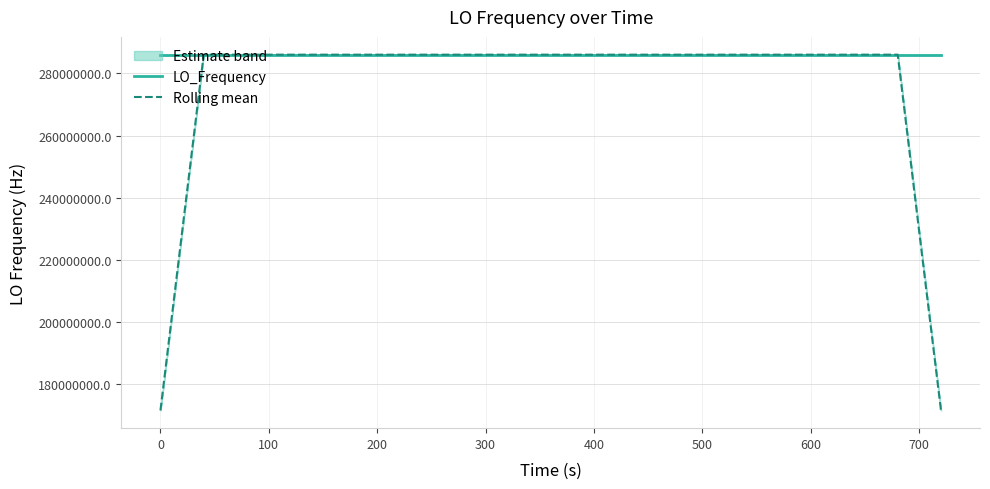

What is the minimum value for Rolling mean?

171628199.6